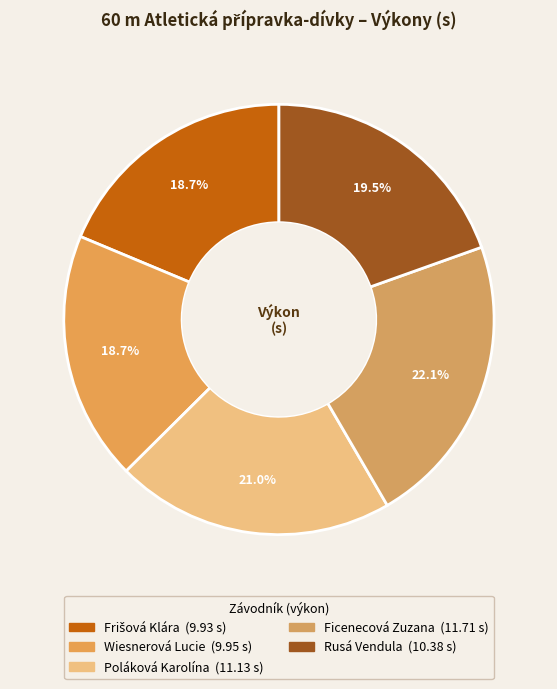

Do Poláková Karolína and Ficenecová Zuzana together represent more than half of the pie?

No